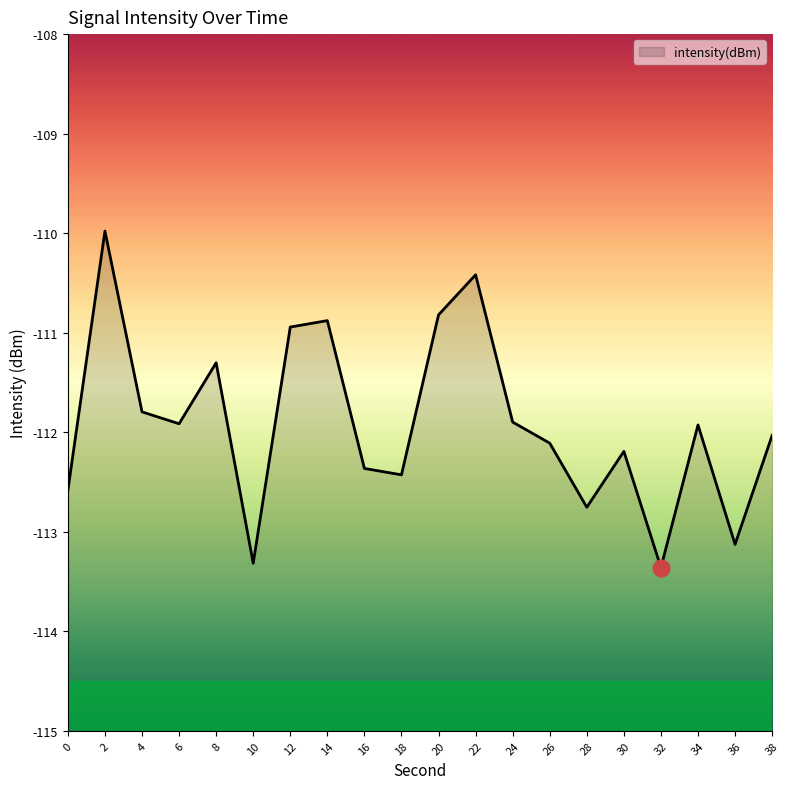

The value at 24 is -111.9. True or false?

True